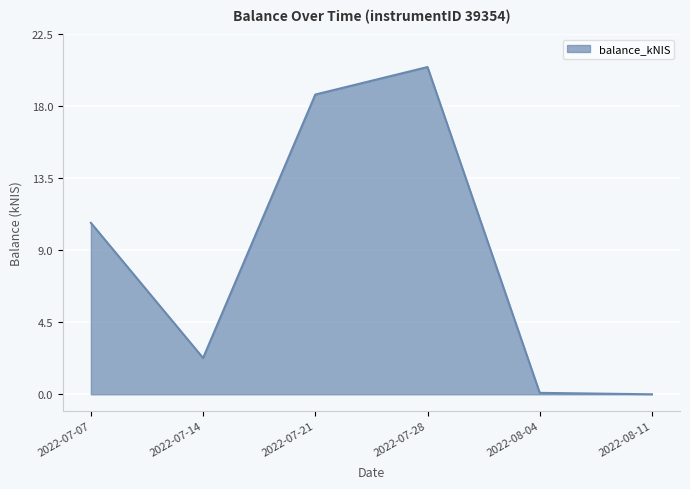

At which label is the value closest to 10?

2022-07-07